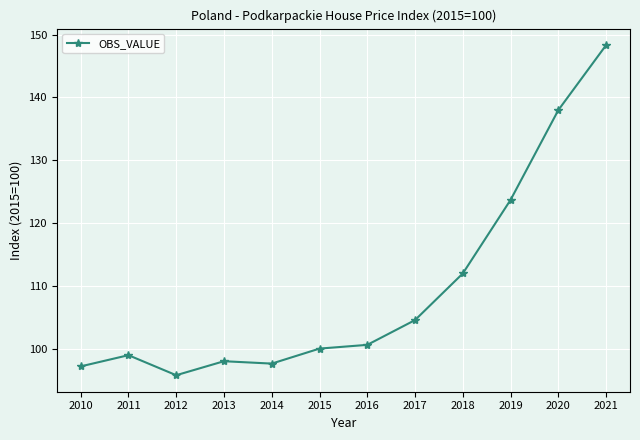

Count the number of categories in the chart.

12